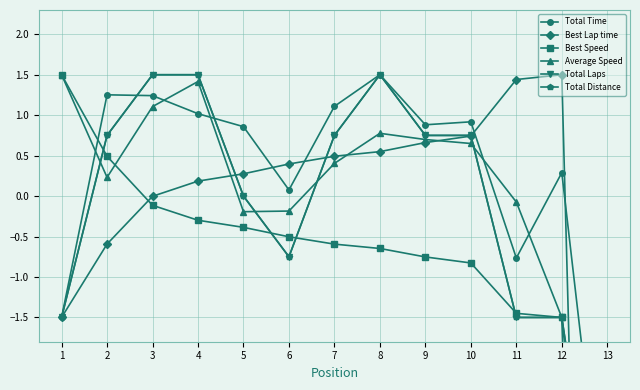

At which label does Total Time reach its peak?

8